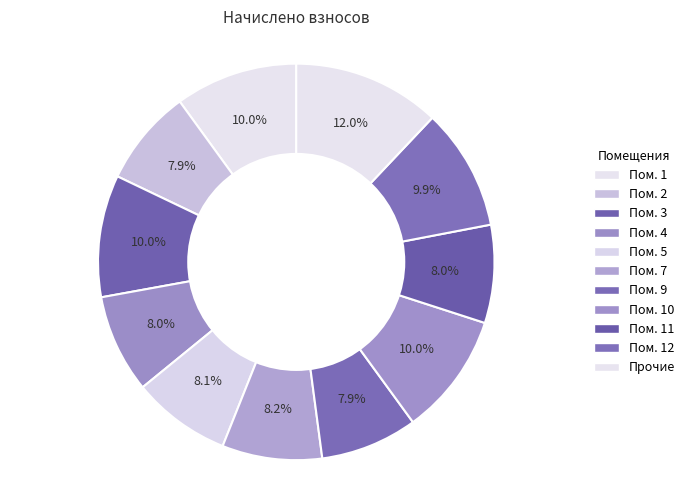

How many slices are in this pie chart?

11